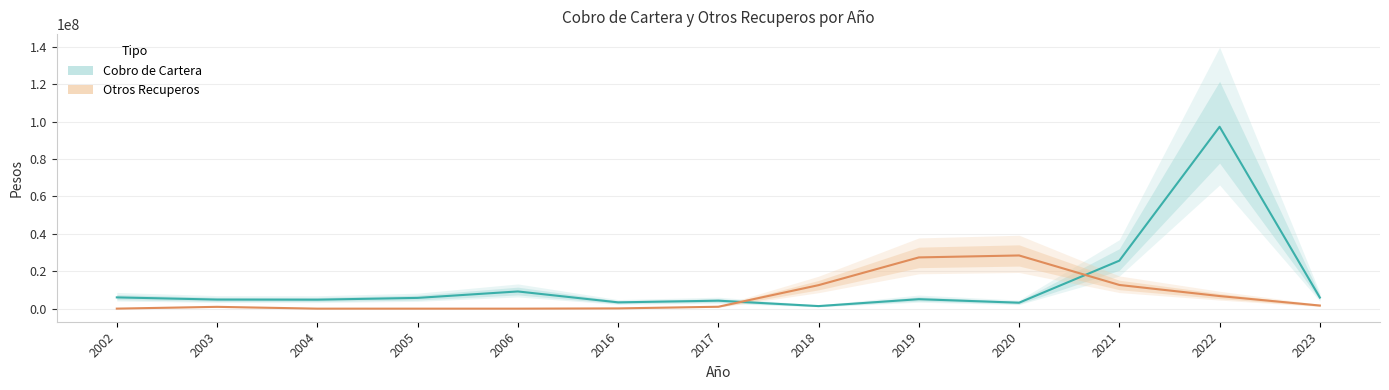

How many data points does each series have?

13